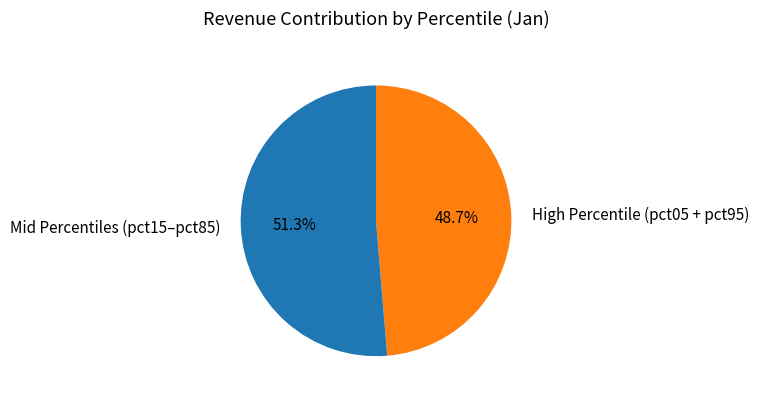

Which category accounts for the majority?

Mid Percentiles (pct15–pct85)